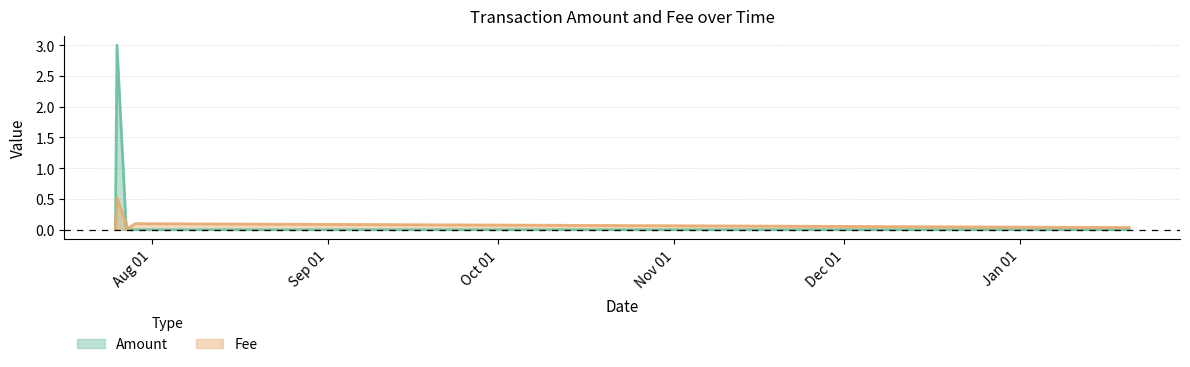

True or false: Amount has a value of 1.1 at 2019-07-29 02:25:42.

False